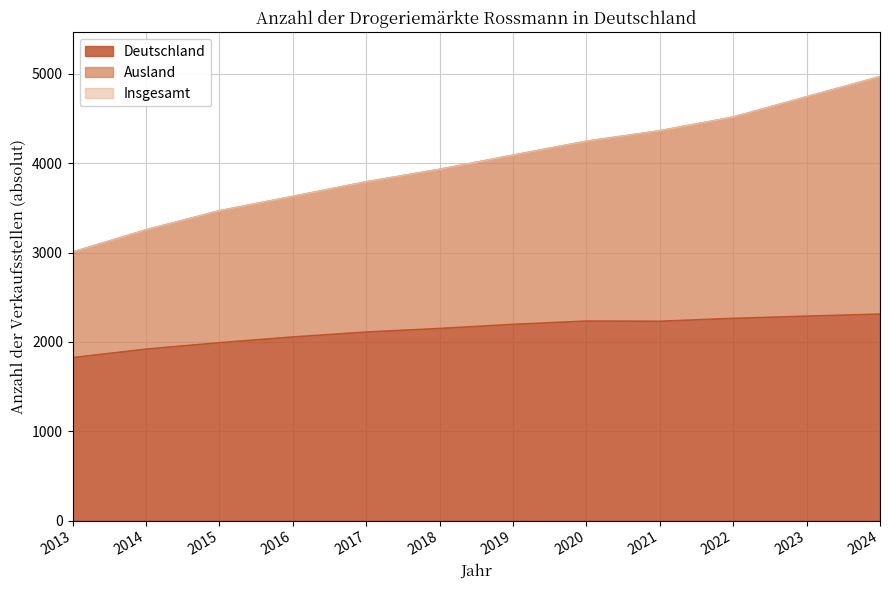

True or false: Insgesamt and Deutschland intersect in this chart.

False